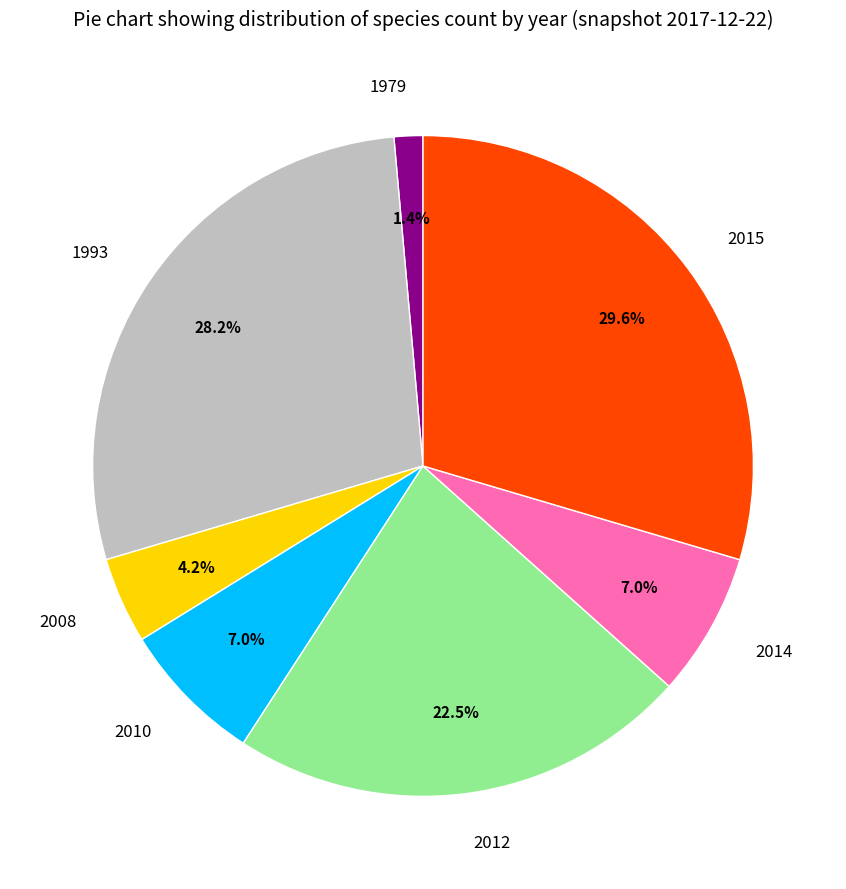

Does any single category account for the majority?

No